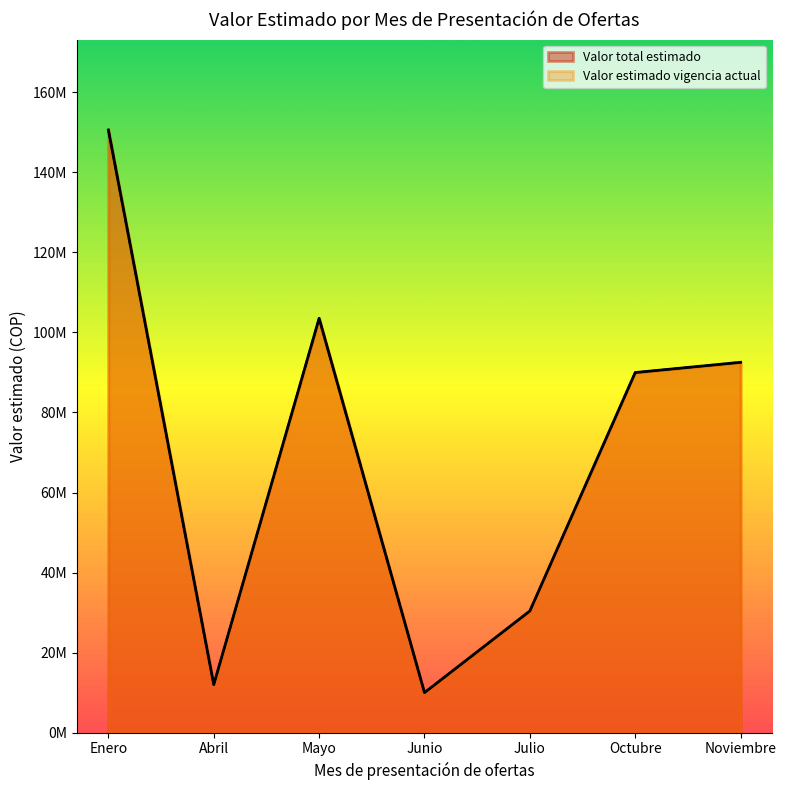

True or false: Valor total estimado and Valor estimado en la vigencia actual cross at least once.

False